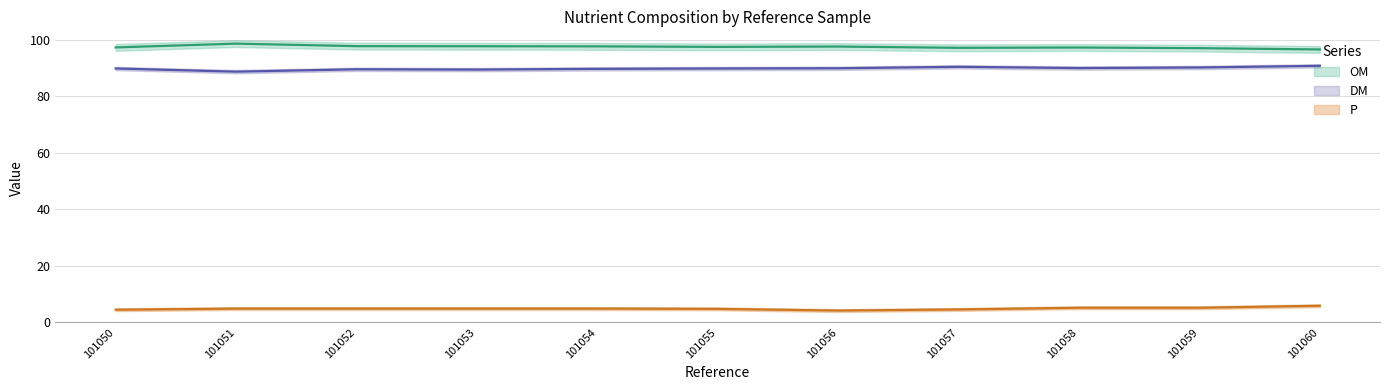

True or false: DM and P cross at least once.

False